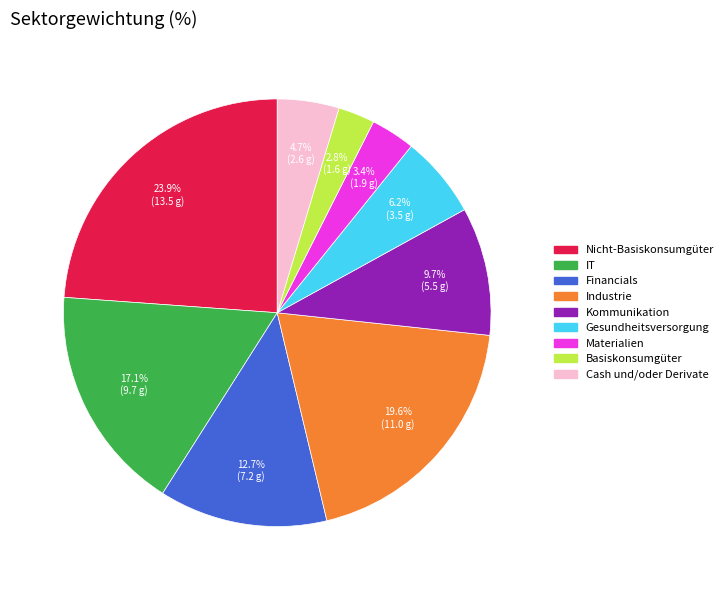

To the nearest percent, what is the difference between the Financials and Materialien slice percentages?

9%